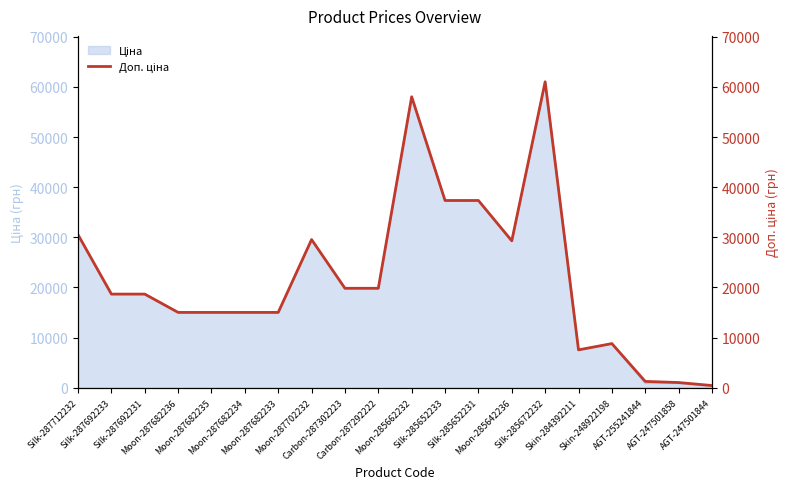

Between Moon-287682233 and AGT-247501858, which is larger?

Moon-287682233